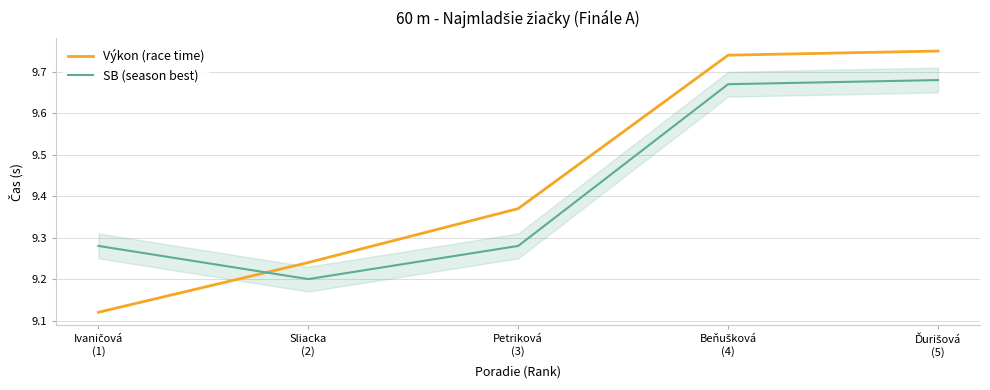

After their last crossing, which series has the higher values: Výkon (race time) or SB (season best)?

Výkon (race time)